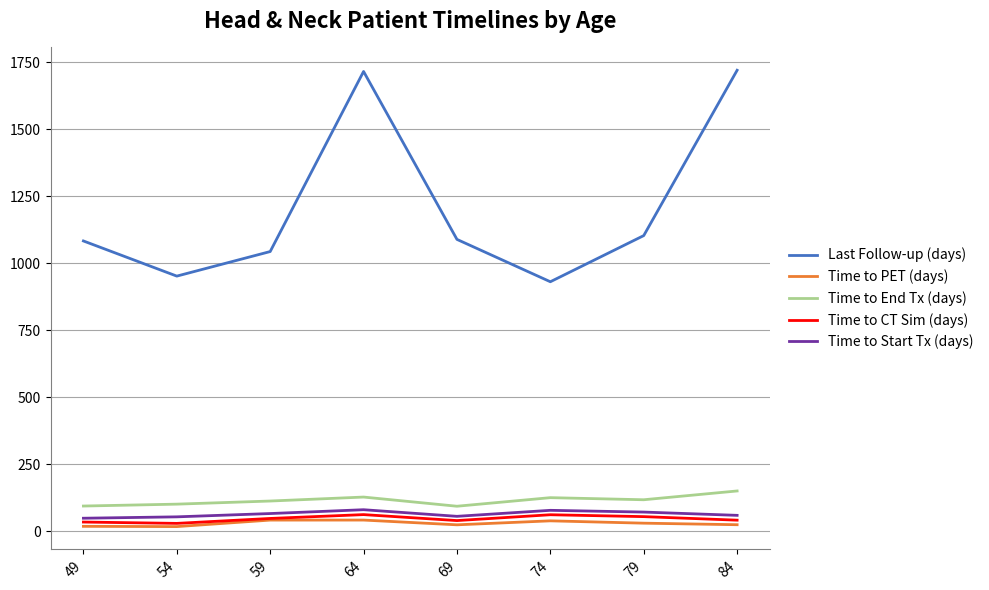

True or false: Time to CT Sim (days) and Last Follow-up (days) intersect in this chart.

False